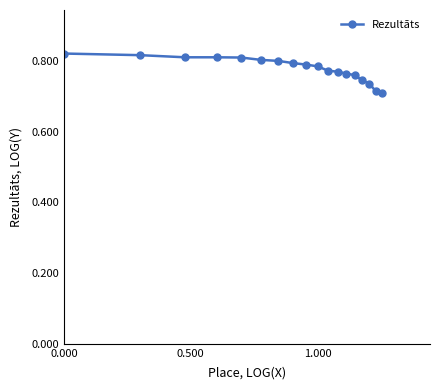

Count the values in the range 0 to 1.

18